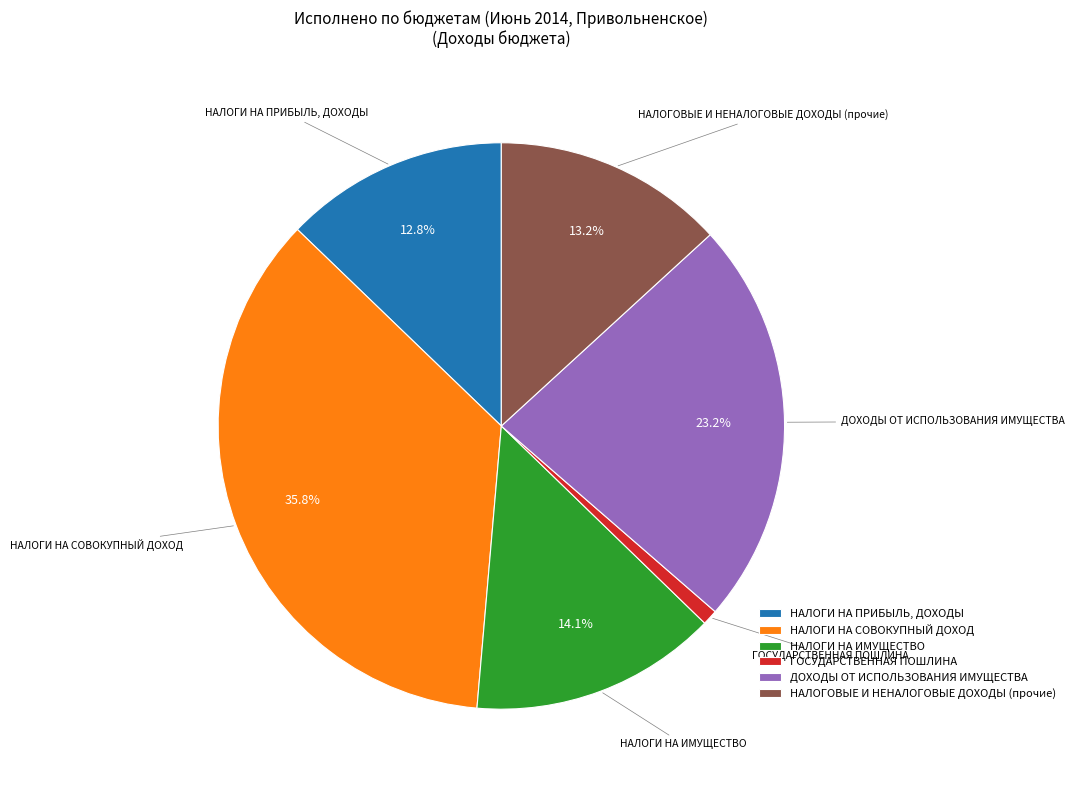

Rank the categories by value from highest to lowest.

НАЛОГИ НА СОВОКУПНЫЙ ДОХОД, ДОХОДЫ ОТ ИСПОЛЬЗОВАНИЯ ИМУЩЕСТВА, НАЛОГИ НА ИМУЩЕСТВО, НАЛОГОВЫЕ И НЕНАЛОГОВЫЕ ДОХОДЫ (прочие), НАЛОГИ НА ПРИБЫЛЬ, ДОХОДЫ, ГОСУДАРСТВЕННАЯ ПОШЛИНА